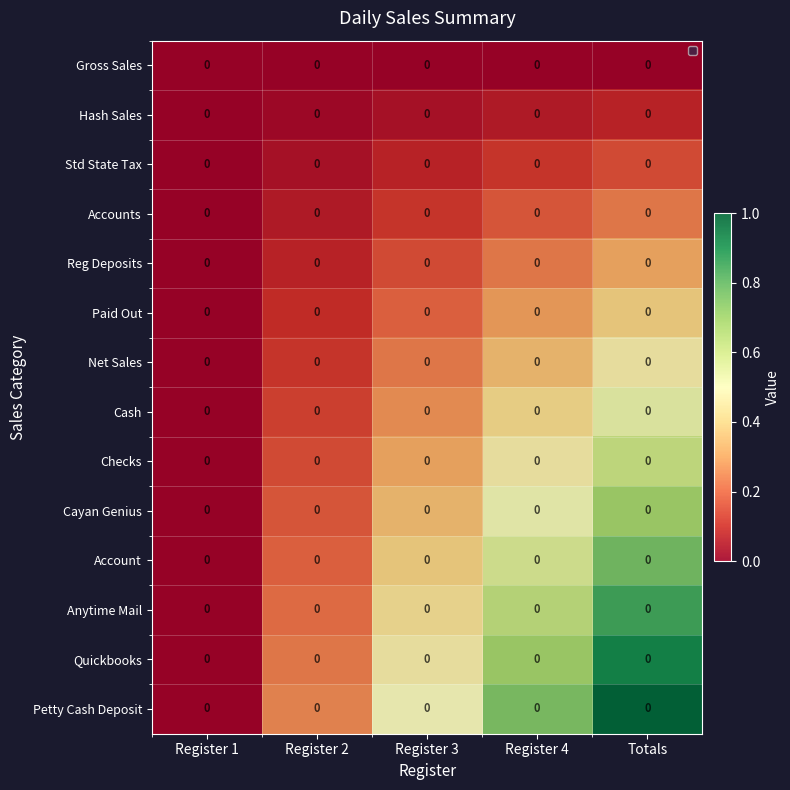

List the series in order of their peak value, highest first.

Petty Cash Deposit, Quickbooks, Anytime Mail, Account, Cayan Genius, Checks, Cash, Net Sales, Paid Out, Reg Deposits, Accounts, Std State Tax, Hash Sales, Gross Sales